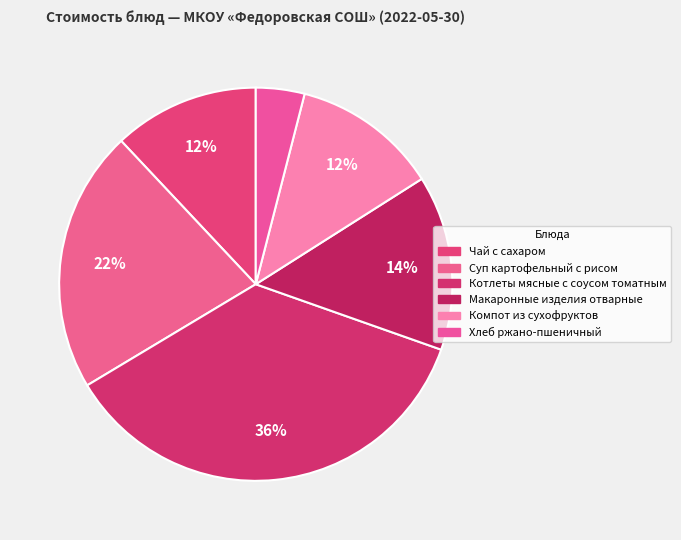

Is there any slice that represents more than half of the pie?

No